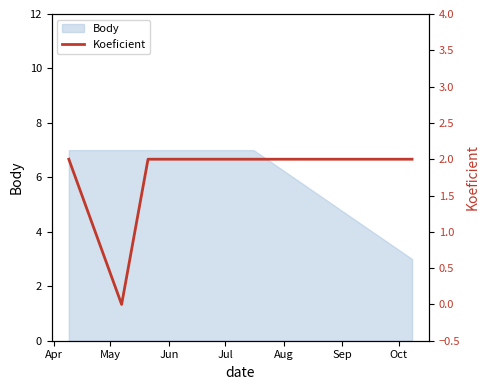

List the labels in order of value, smallest first.

May, Apr, Jun, Jul, Aug